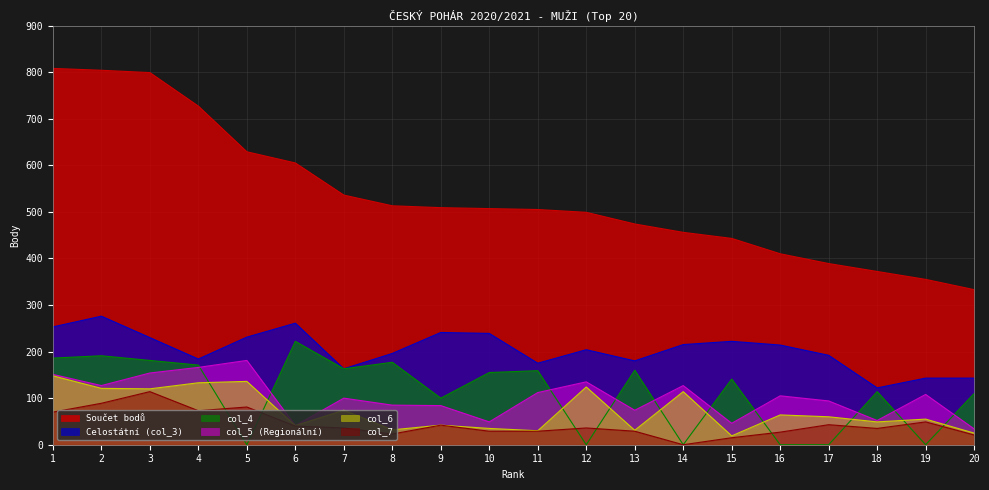

True or false: col_6 has more than 2 interior local peaks.

True